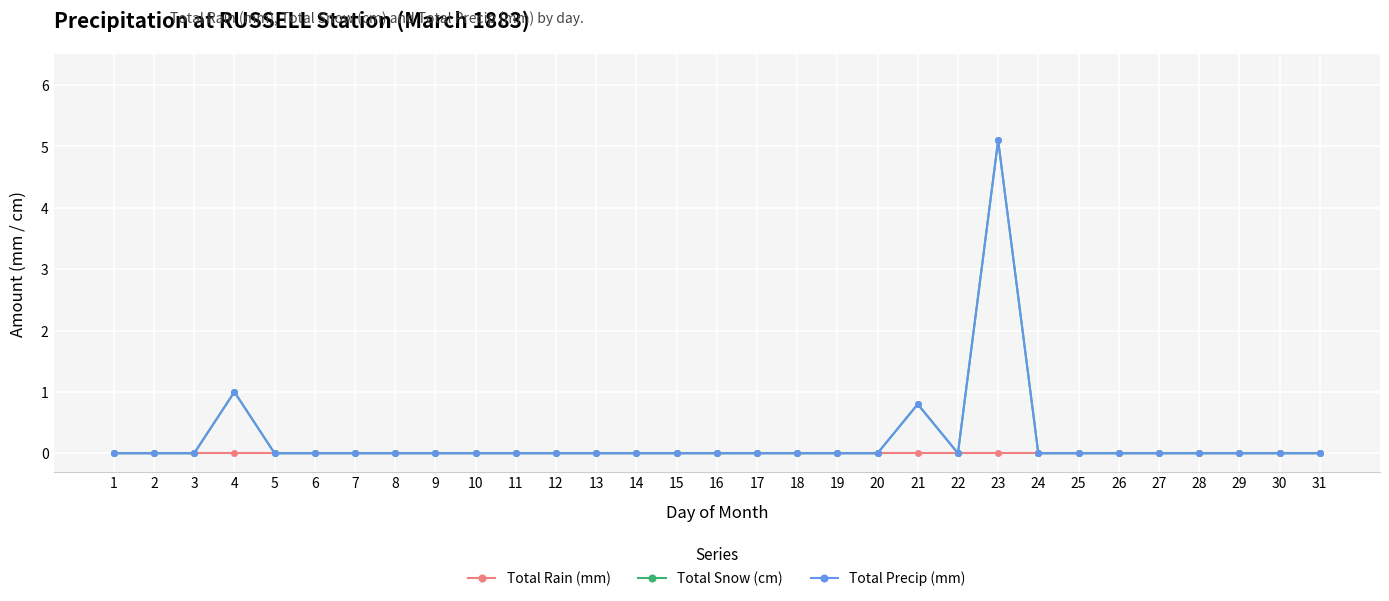

Between 28 and 29, which series saw the biggest shift?

Total Rain (mm)